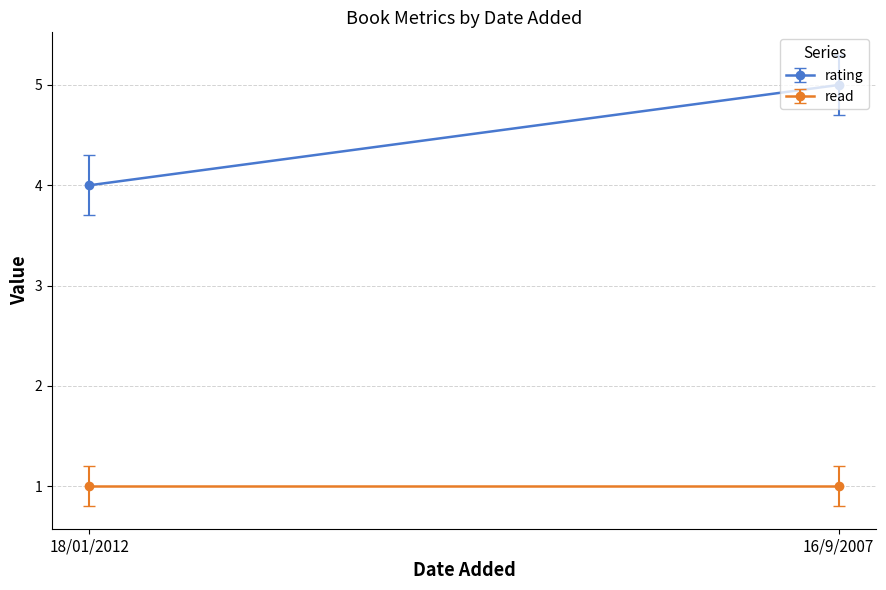

Reading left to right, list all the values displayed in this chart.

rating: 18/01/2012=4	16/9/2007=5
read: 18/01/2012=1	16/9/2007=1